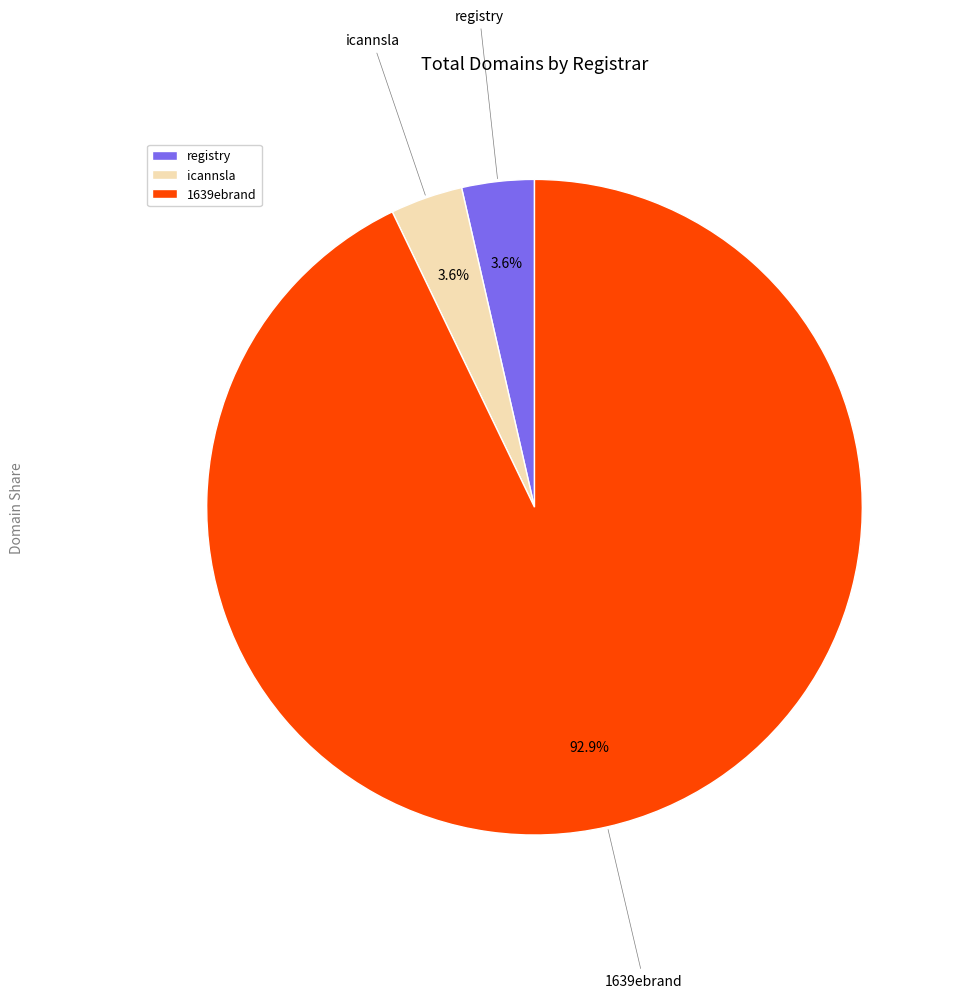

Combined, do registry and 1639ebrand account for over 50%?

Yes